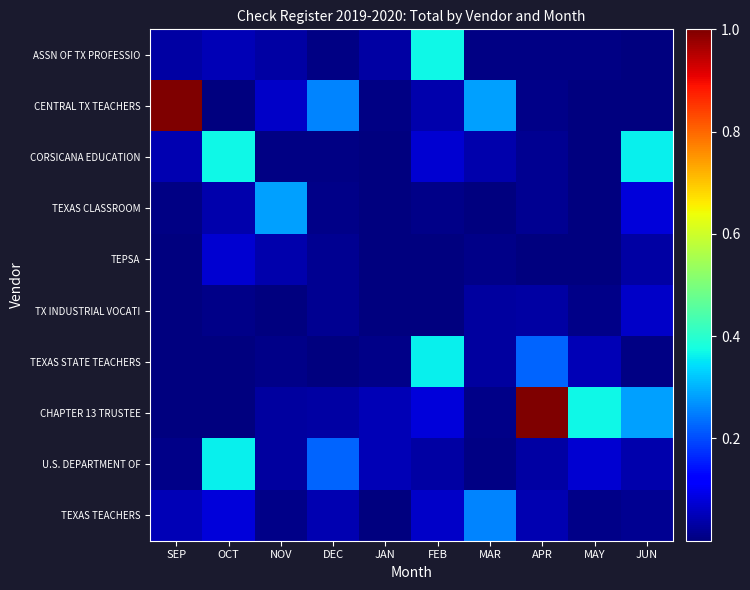

What is the total value across all series at DEC?

0.6